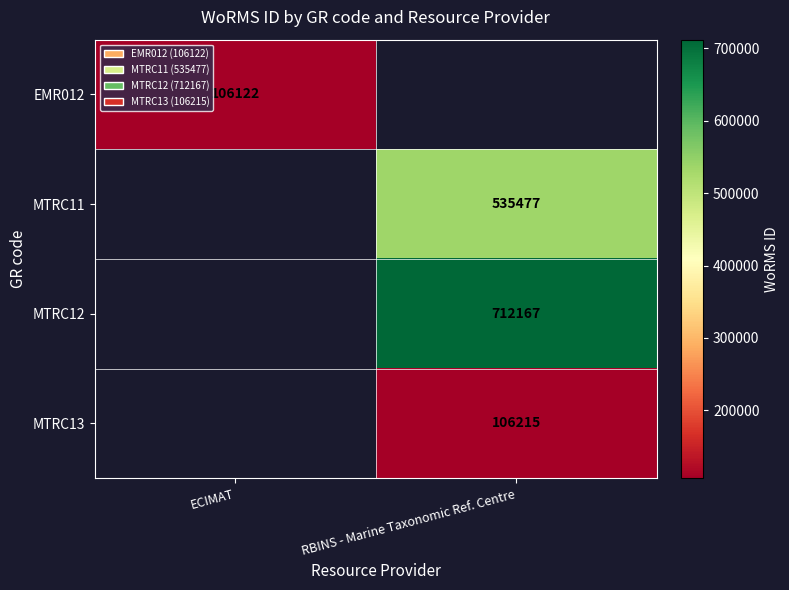

How many series are shown in this chart?

4